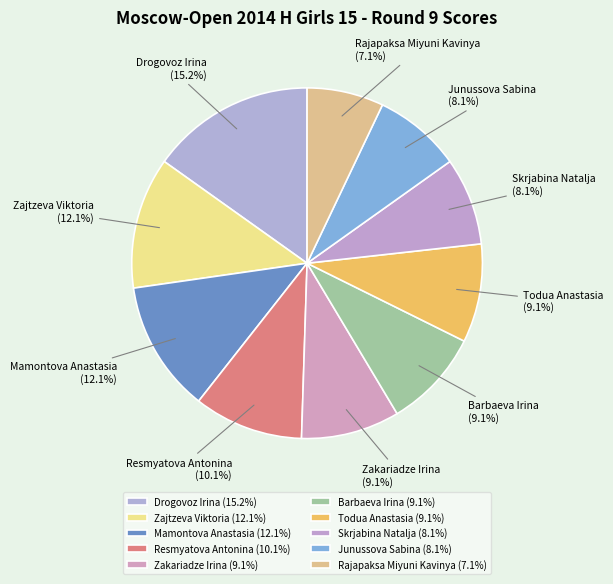

Do Mamontova Anastasia and Zajtzeva Viktoria together represent more than half of the pie?

No